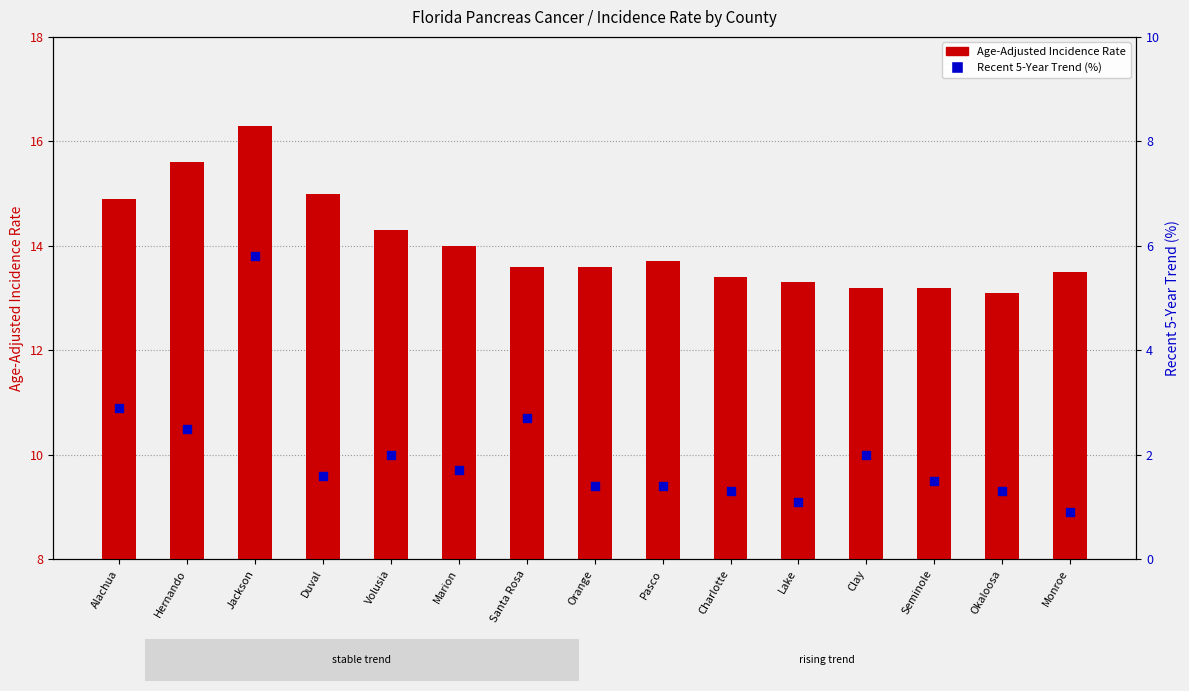

Which series contains the highest Y value?

Age-Adjusted Incidence Rate